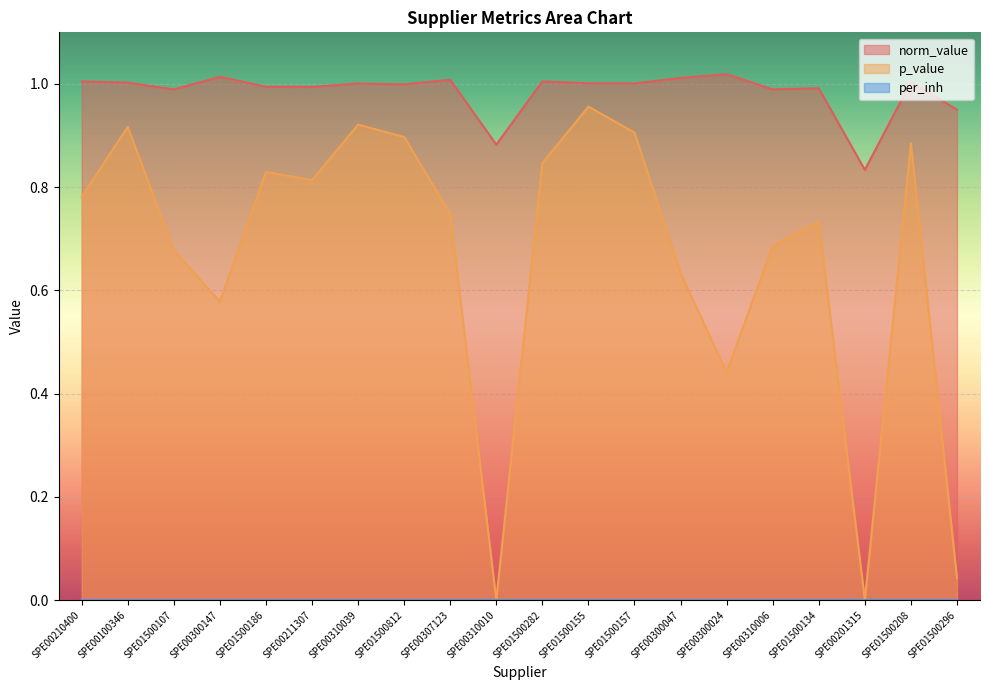

At which label does p_value reach its peak?

SPE01500155